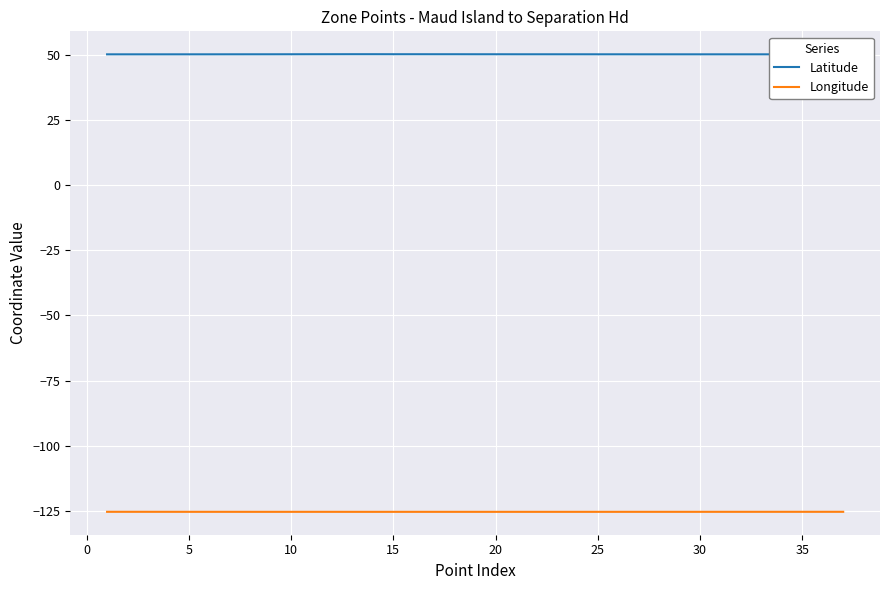

True or false: Longitude and Latitude intersect in this chart.

False